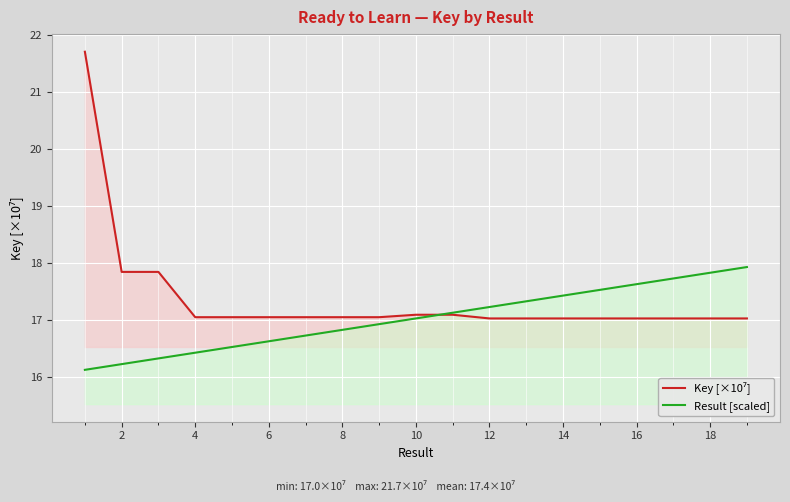

How many series are shown in this chart?

2